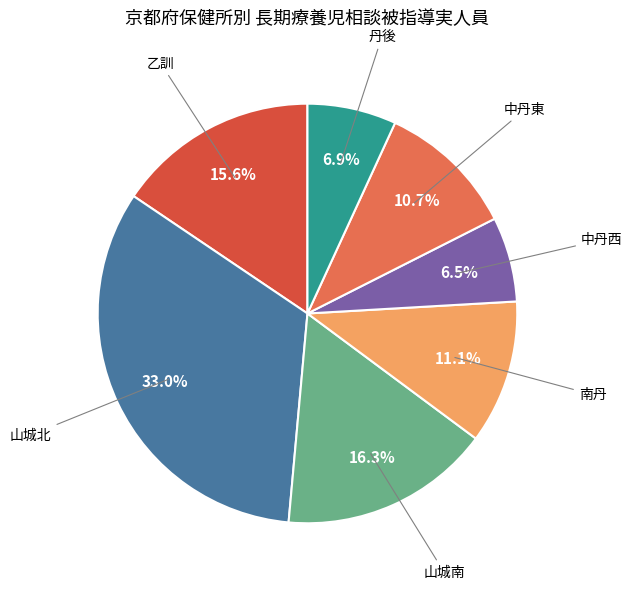

The 南丹 slice represents 5% of the pie. True or false?

False